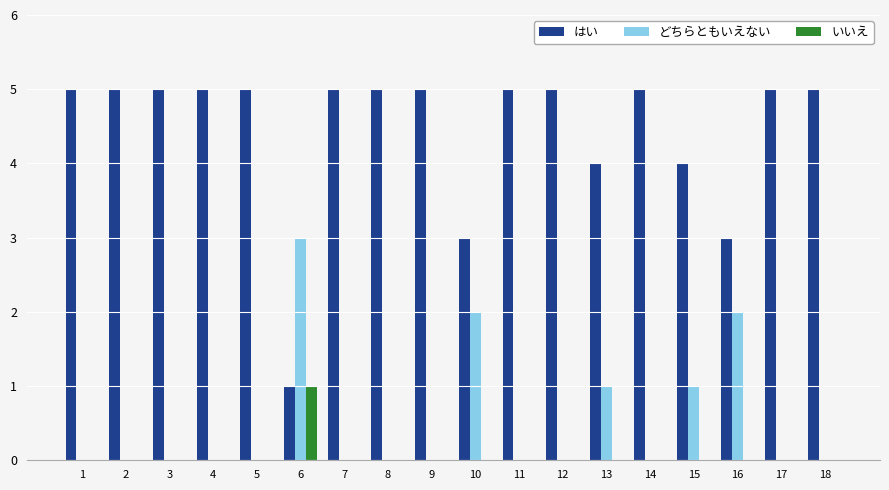

Reading left to right, what are all the values shown in this chart?

はい: 1=5	2=5	3=5	4=5	5=5	6=1	7=5	8=5	9=5	10=3	11=5	12=5	13=4	14=5	15=4	16=3	17=5	18=5
どちらともいえない: 1=0	2=0	3=0	4=0	5=0	6=3	7=0	8=0	9=0	10=2	11=0	12=0	13=1	14=0	15=1	16=2	17=0	18=0
いいえ: 1=0	2=0	3=0	4=0	5=0	6=1	7=0	8=0	9=0	10=0	11=0	12=0	13=0	14=0	15=0	16=0	17=0	18=0